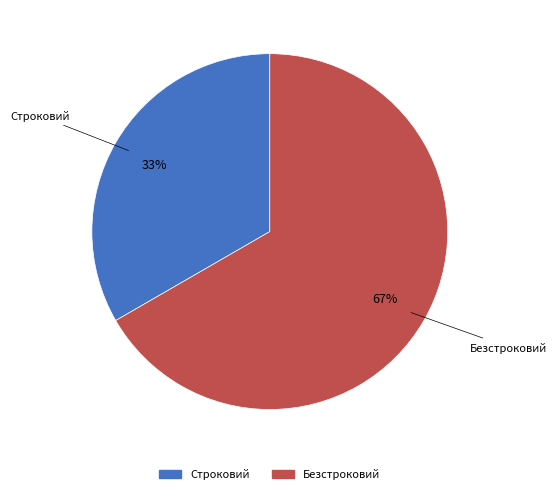

To the nearest percent, what is the average slice percentage?

50%